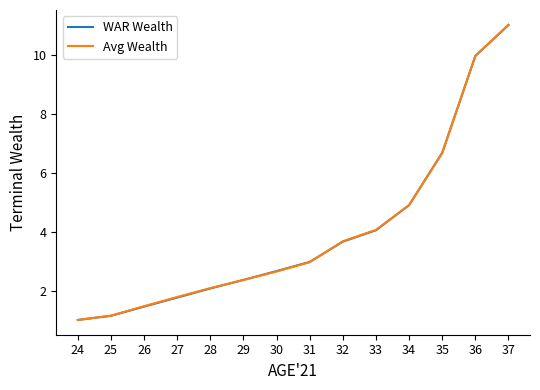

How many lines are shown in the chart?

2